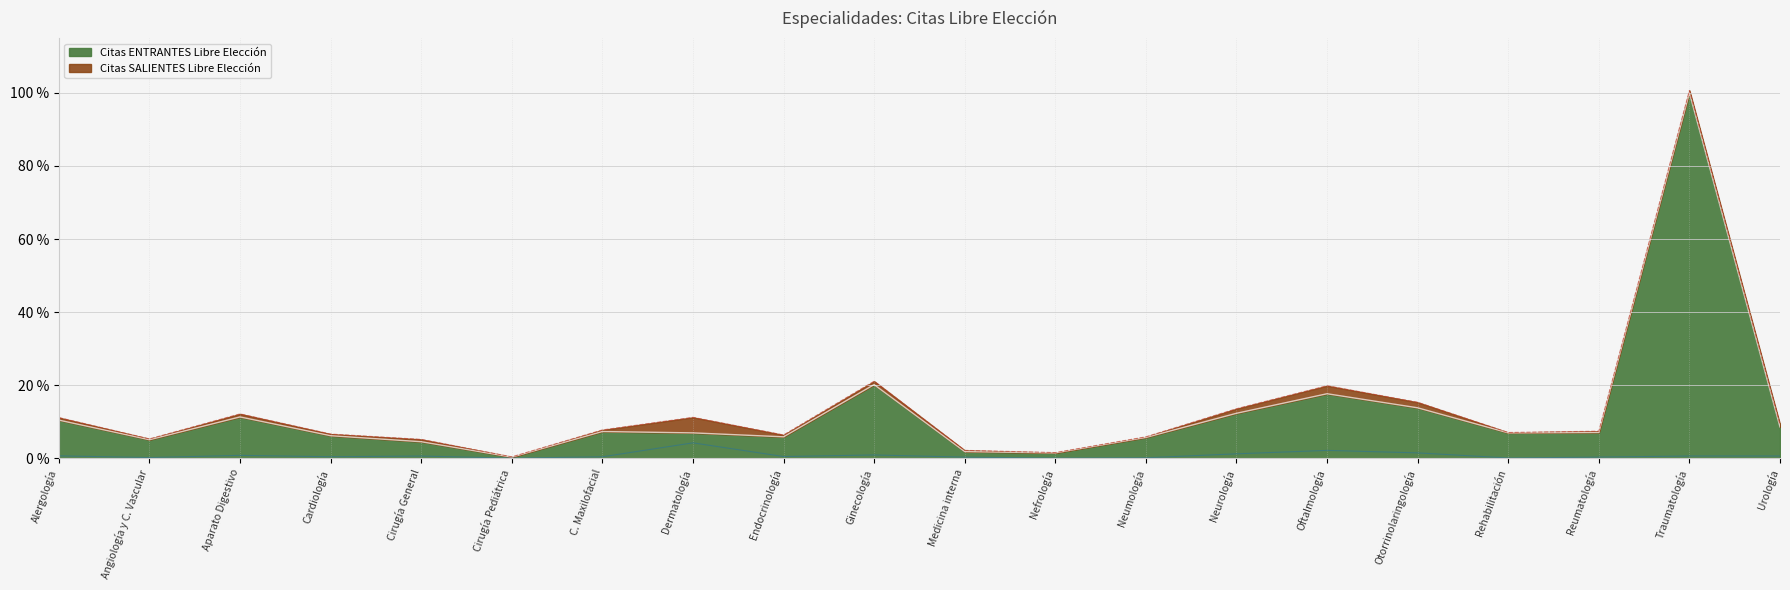

At which label does Citas ENTRANTES Libre Elección reach its minimum?

Cirugía Pediátrica